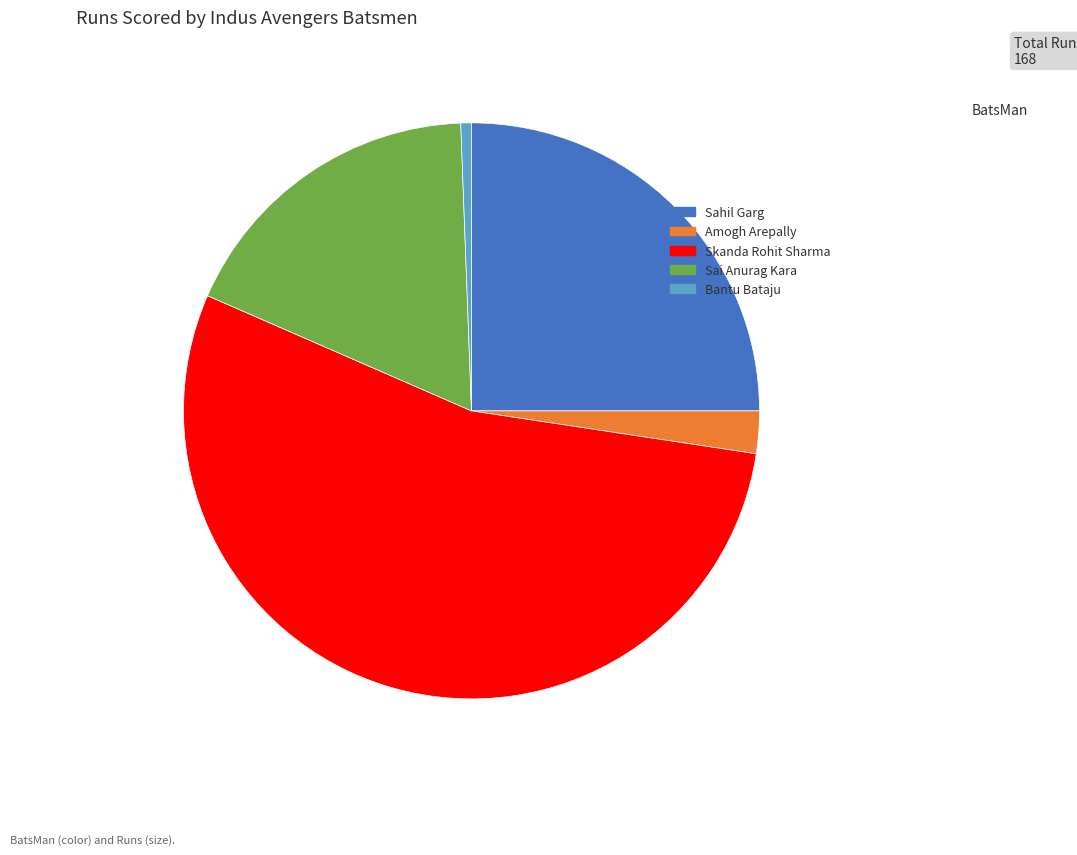

How many segments does this pie chart have?

5